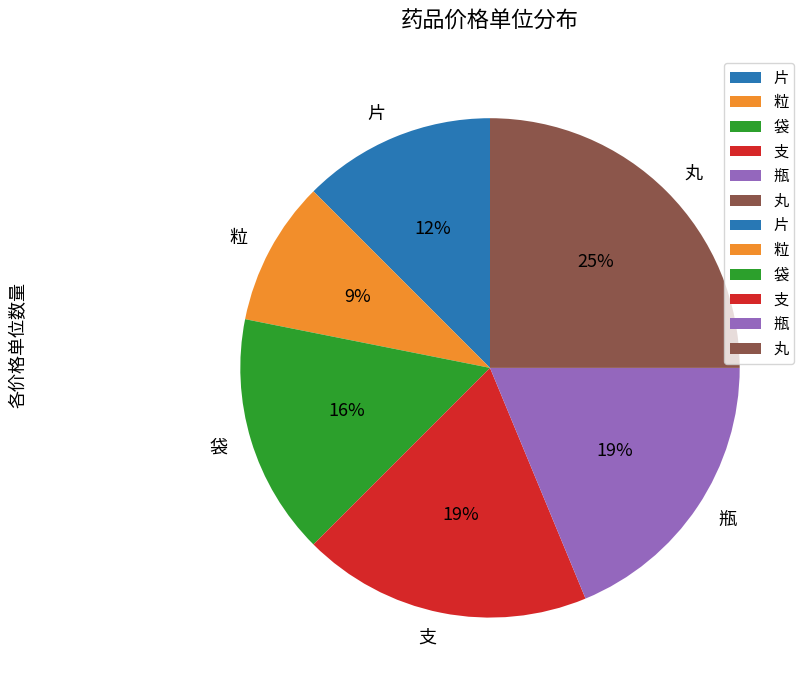

Is 袋 the majority of the pie?

No